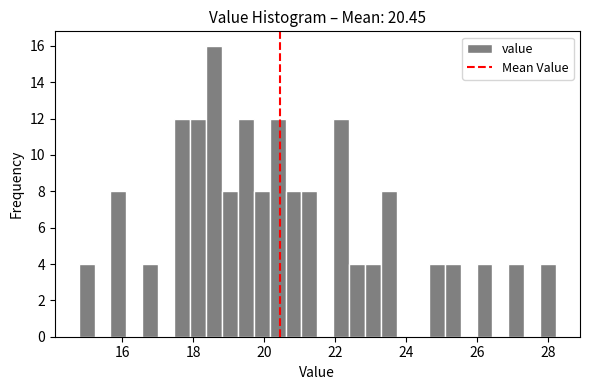

Read against the x-axis, roughly where is the centre of the tallest bar?

18.6